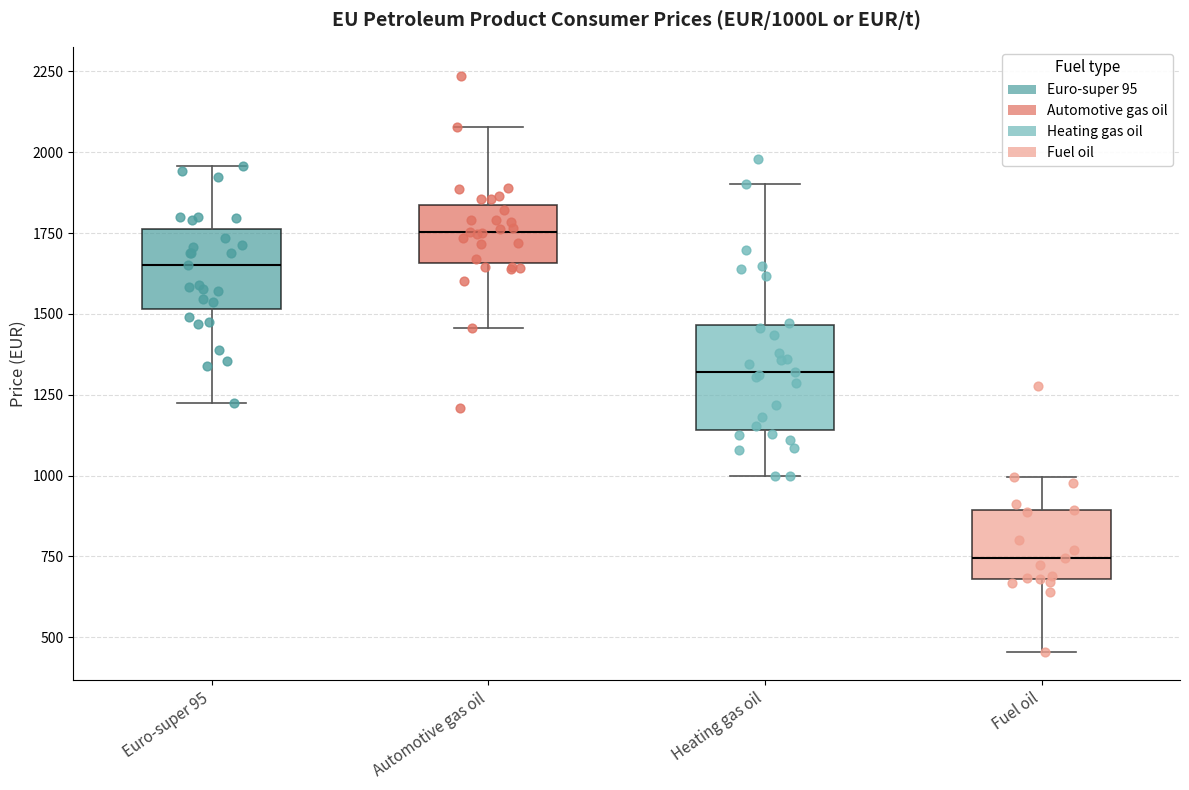

Reading left to right, read every box against the y-axis: the position of its median line, the range the box covers, and the ends of its whiskers. The values are not printed on the chart, so give them approximately, as read against the axis.

Euro-super 95: median 1650, box 1500 to 1750, whiskers 1250 to 1950
Automotive gas oil: median 1750, box 1650 to 1850, whiskers 1450 to 2100
Heating gas oil: median 1300, box 1150 to 1450, whiskers 1000 to 1900
Fuel oil: median 750, box 700 to 900, whiskers 450 to 1000